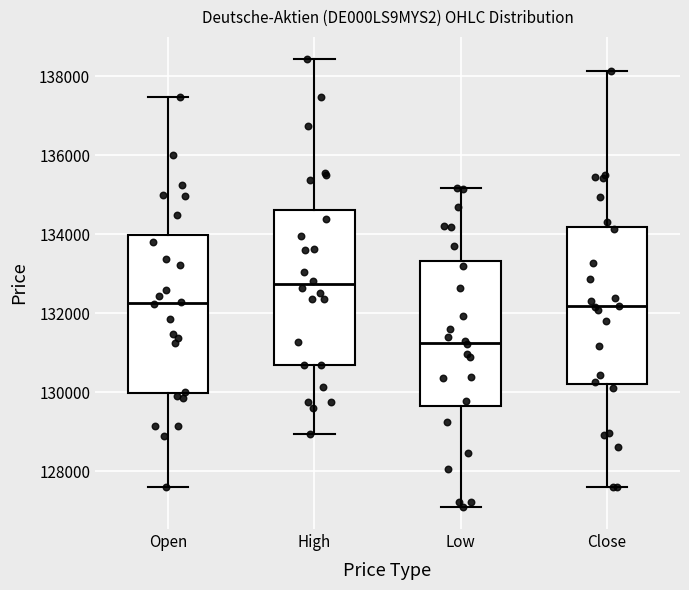

Reading left to right, transcribe this box plot: for each box, give where its median line is, the range the box spans, and where its two whiskers end, as read against the y-axis. The values are not printed on the chart, so give them approximately, as read against the axis.

Open: median 132200, box 130000 to 134000, whiskers 127600 to 137400
High: median 132800, box 130600 to 134600, whiskers 129000 to 138400
Low: median 131200, box 129600 to 133400, whiskers 127200 to 135200
Close: median 132200, box 130200 to 134200, whiskers 127600 to 138200